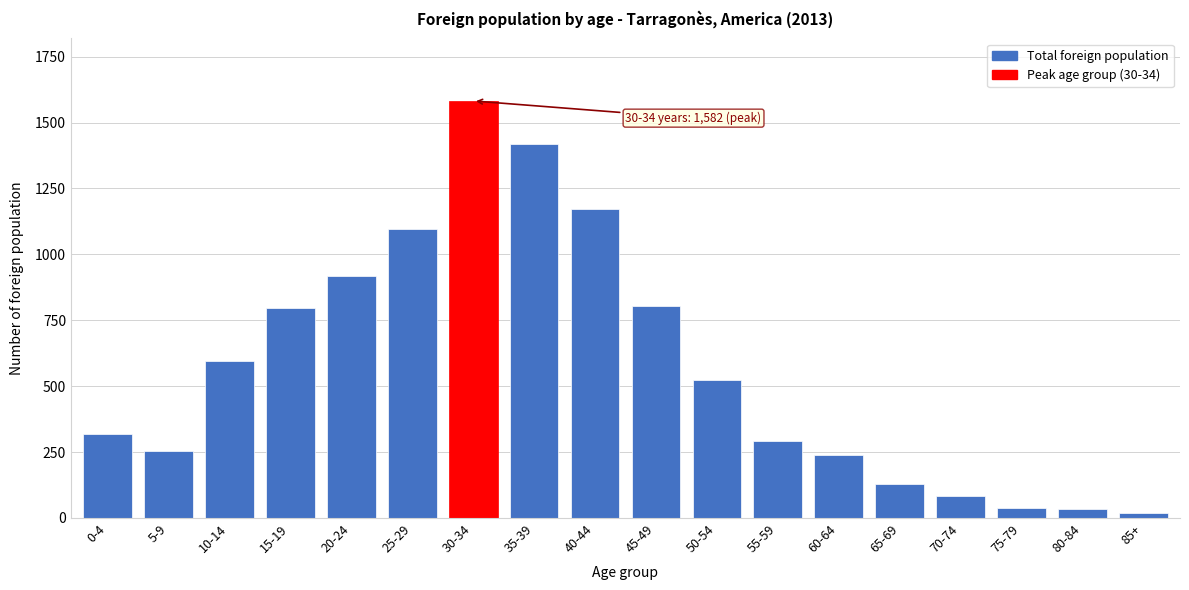

Between 25-29 and 20-24, which is larger?

25-29